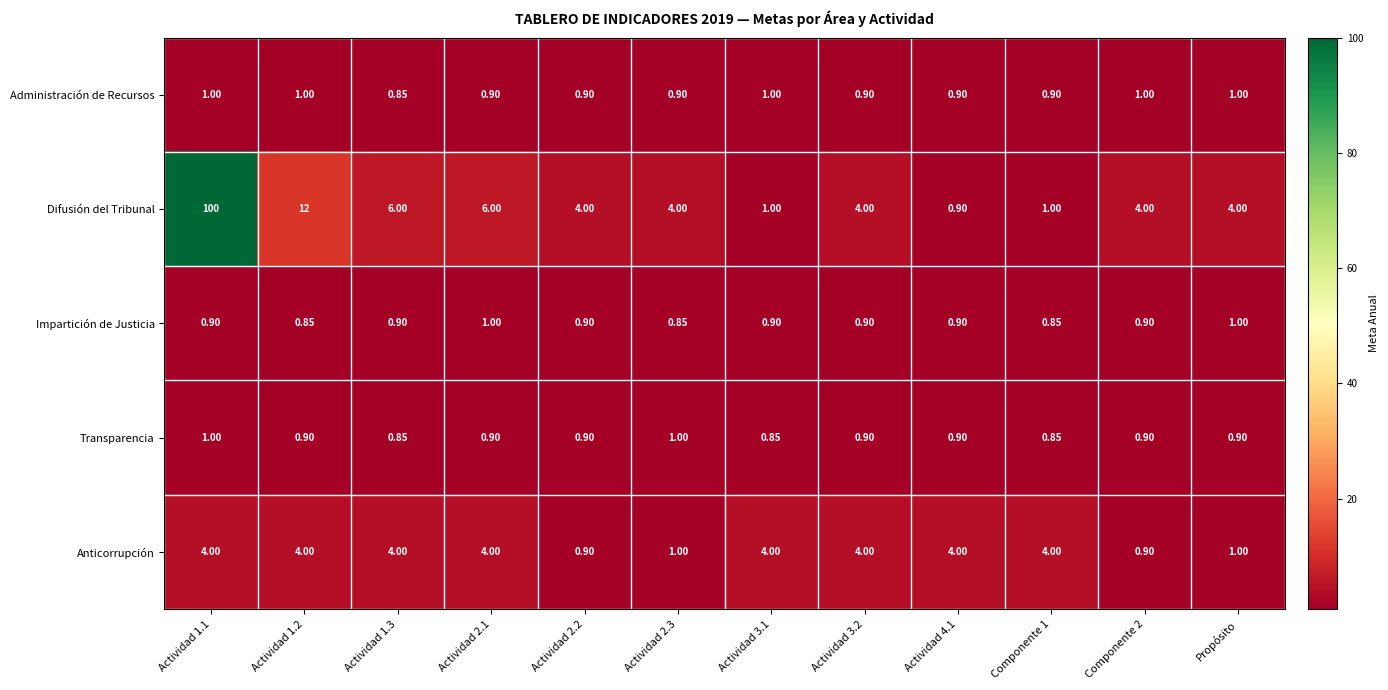

Is the value of Impartición de Justicia at Actividad 1.3 greater than the value of Anticorrupción at Actividad 1.1?

No